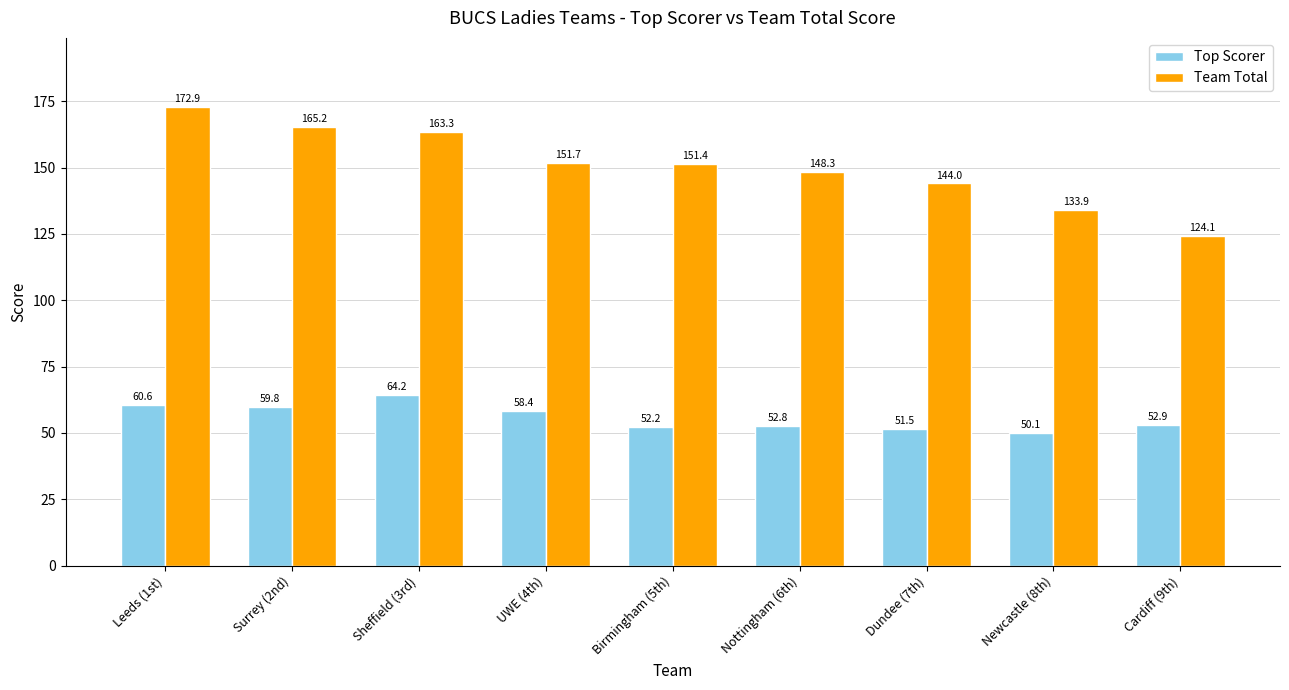

Is the value of Team Total at Sheffield (3rd) greater than the value of Top Scorer at Cardiff (9th)?

Yes